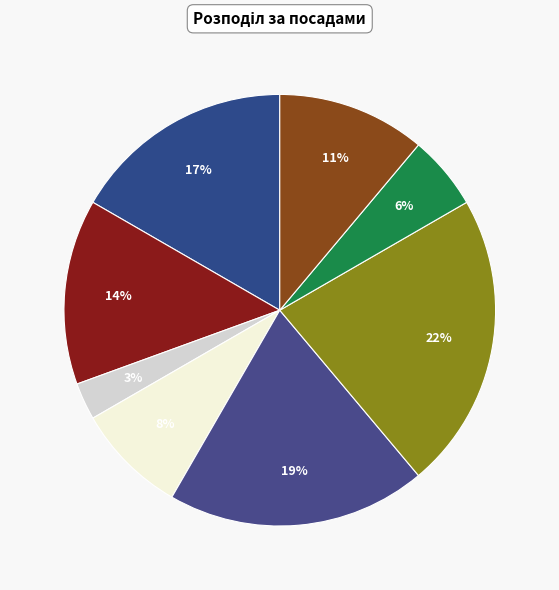

How many slices are in this pie chart?

8